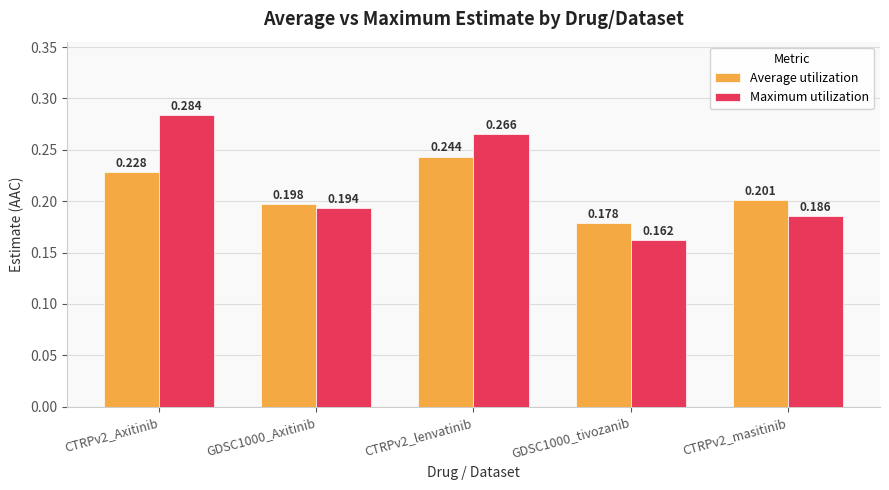

At GDSC1000_Axitinib, list the series in order from smallest to largest.

Maximum utilization, Average utilization